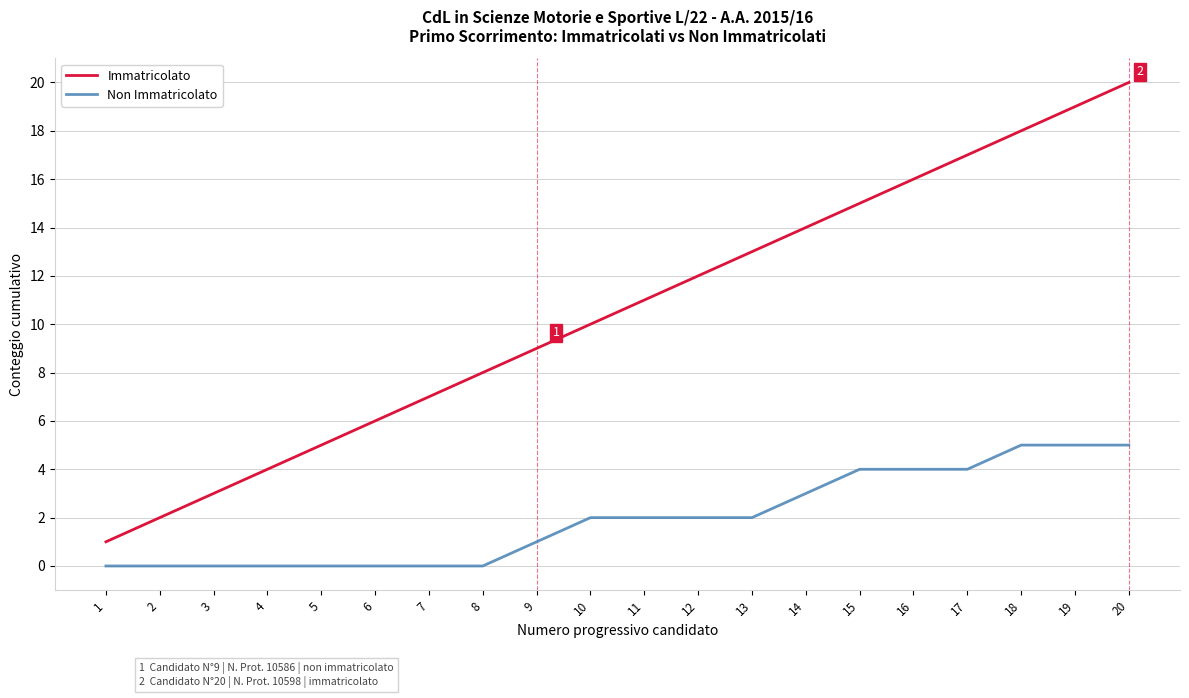

Is it true that Immatricolato equals 2 at 2?

True